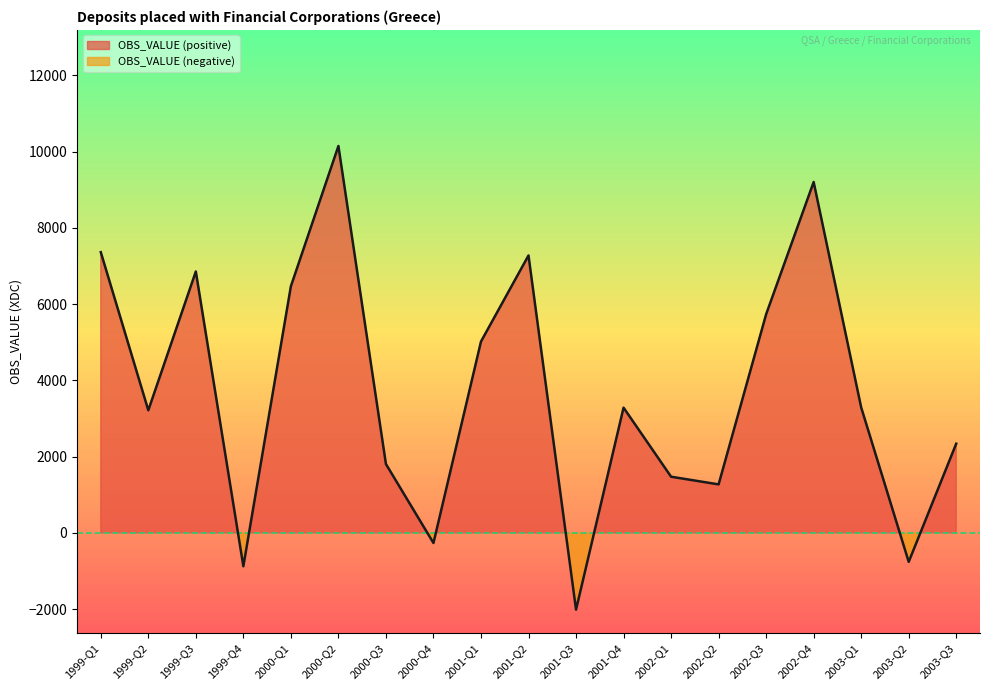

How many data points does each series have?

19